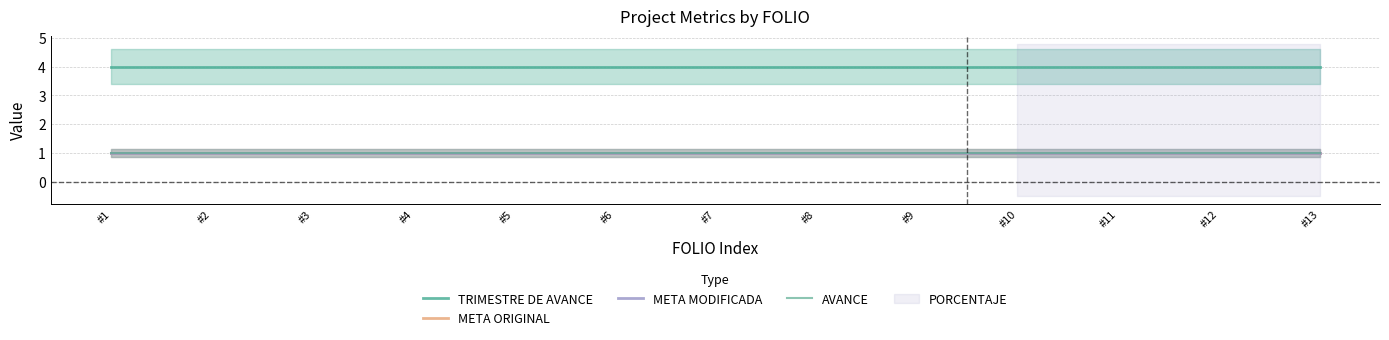

Which series has the largest total across all categories?

TRIMESTRE DE AVANCE